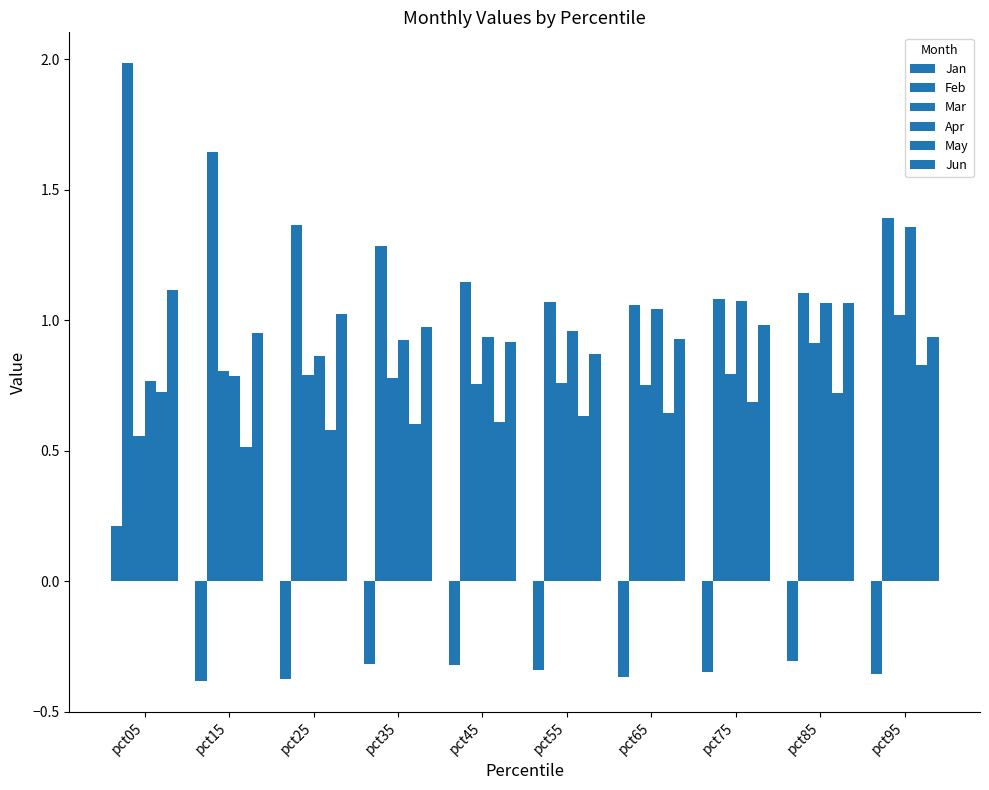

How many data points does each series have?

10